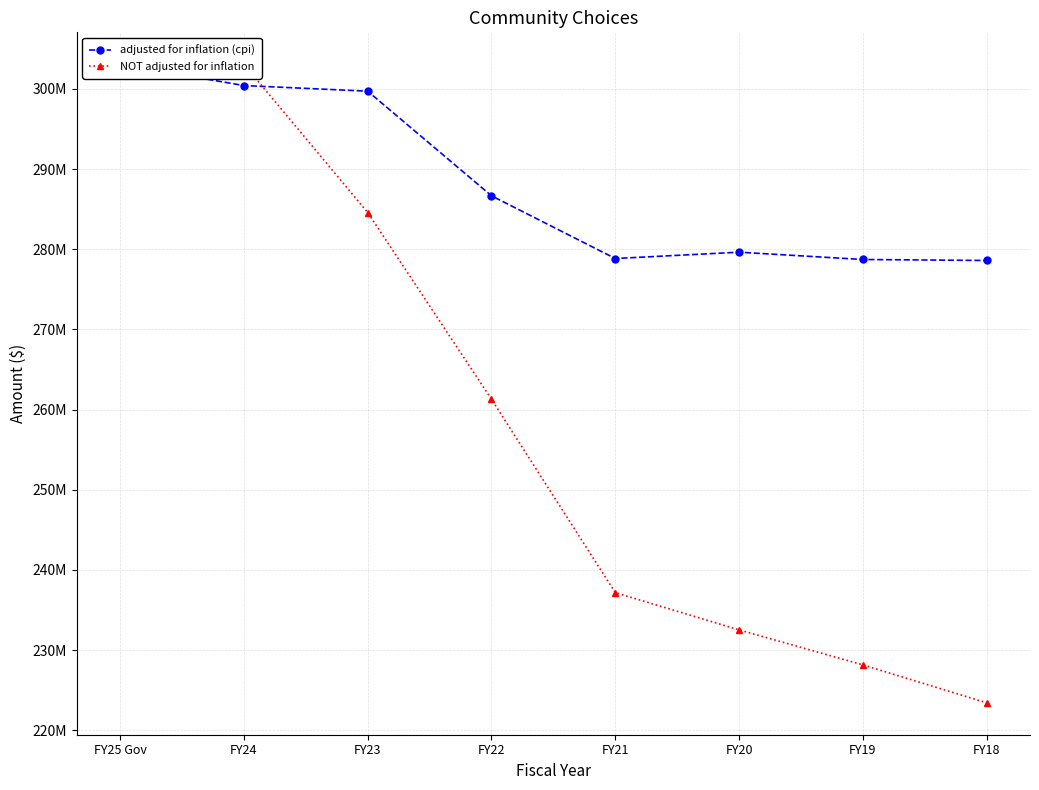

Which category has the lowest value across all series?

FY18